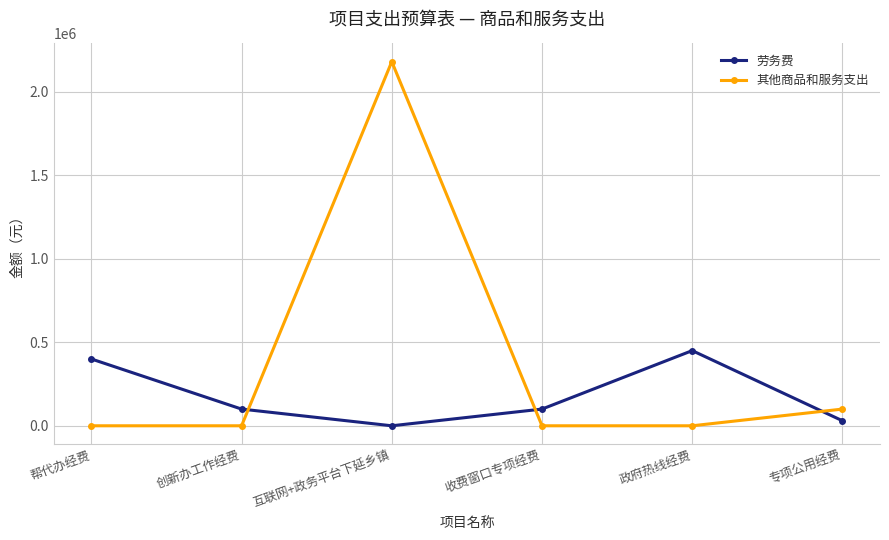

What is the average value of the 劳务费 series?

180000